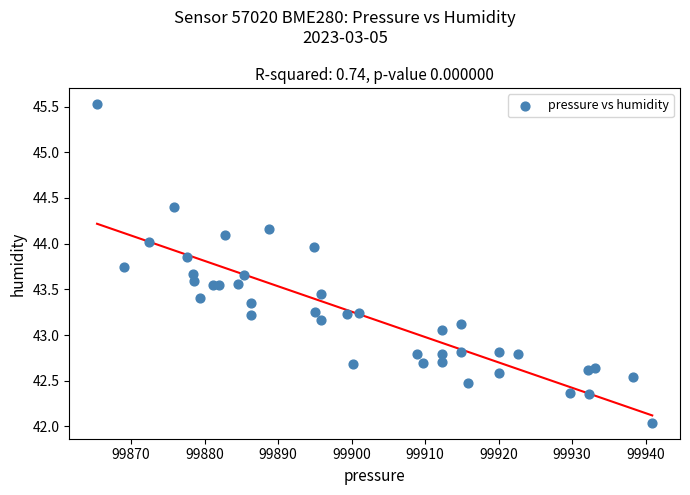

What is the range of Y values (max minus min)?

3.5